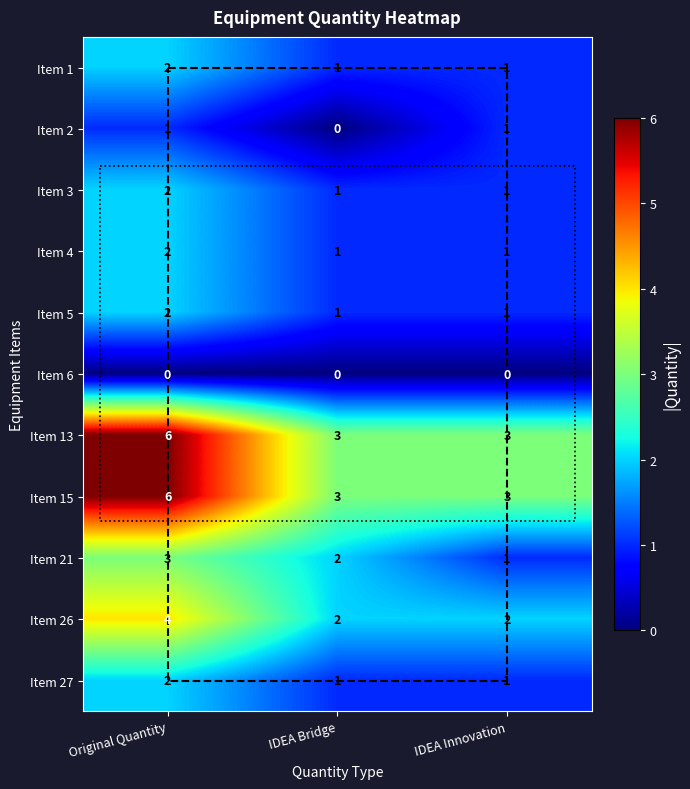

What is the greatest value displayed?

6